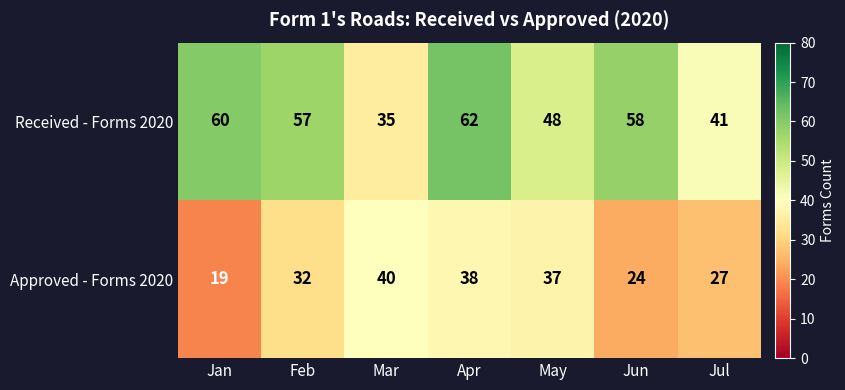

At May, list the series in order from smallest to largest.

Approved - Forms 2020, Received - Forms 2020